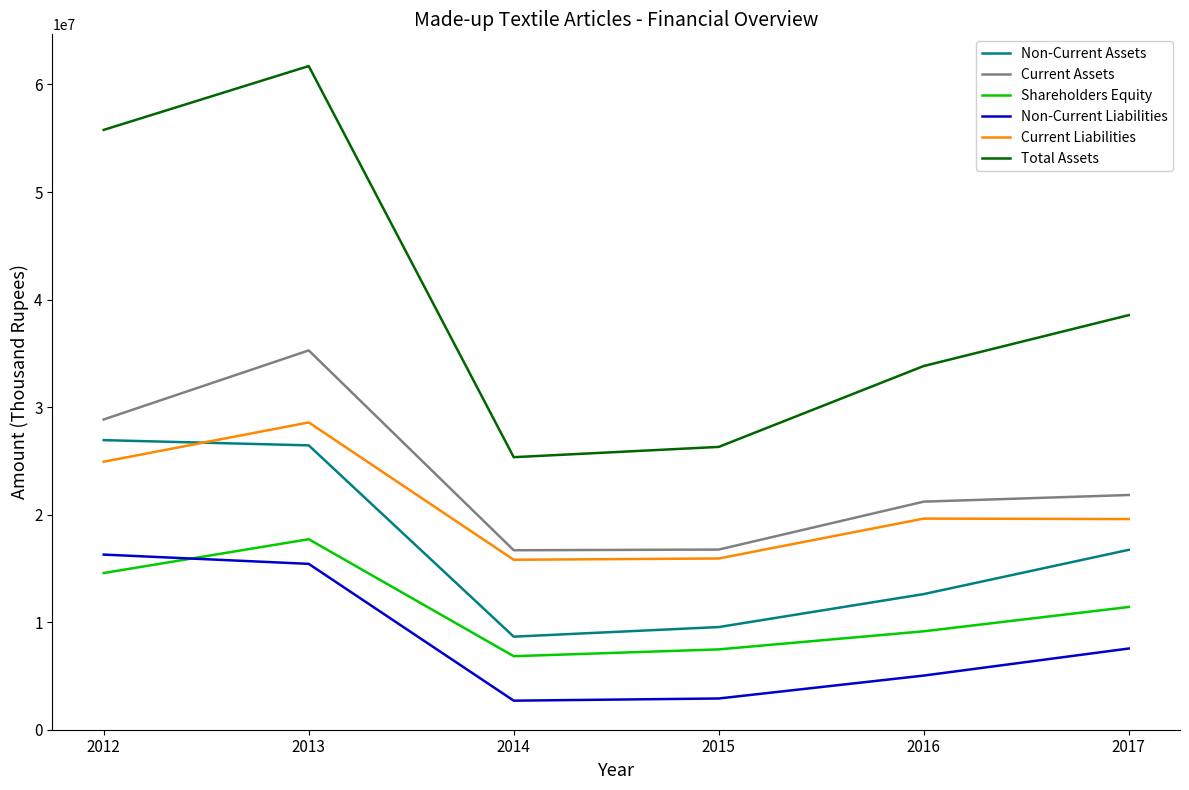

What value does the Total Assets series have at 2013?

61710584